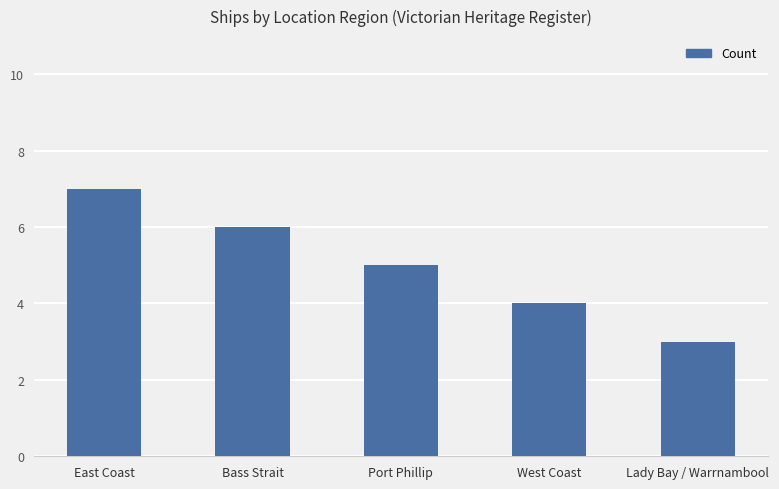

How many values are below 5?

2